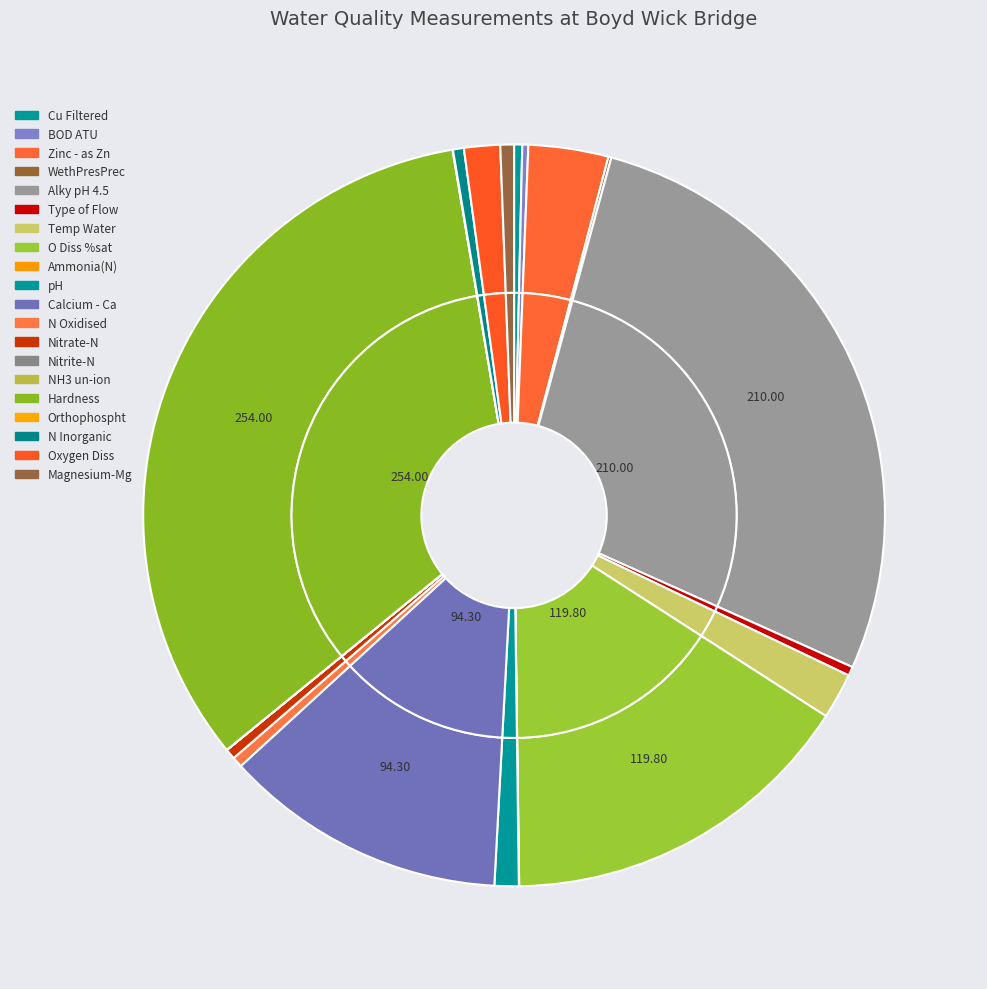

Is it true that Orthophospht is 0% of the pie?

True